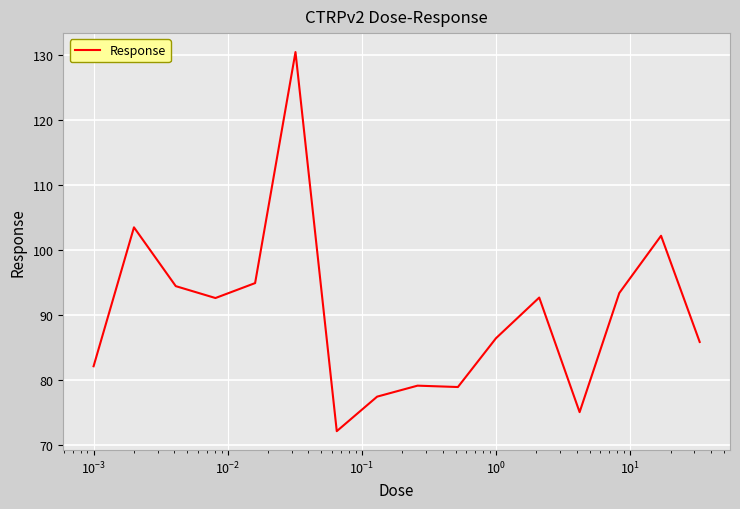

What is the maximum value shown in the chart?

130.5